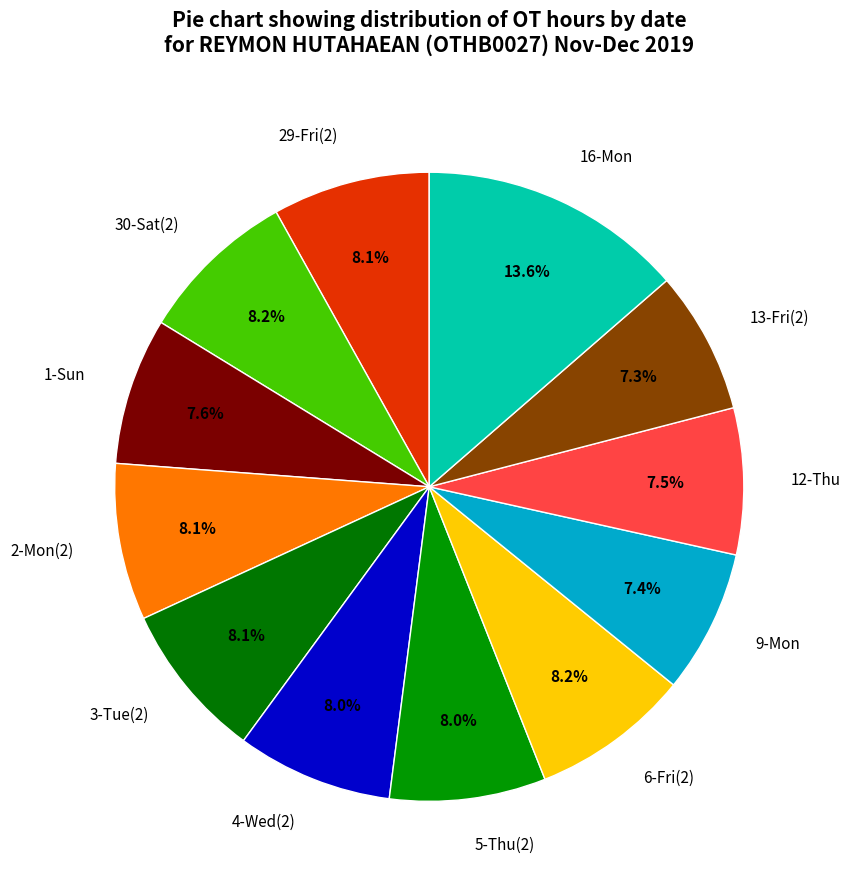

The 13-Fri(2) slice represents 7% of the pie. True or false?

True